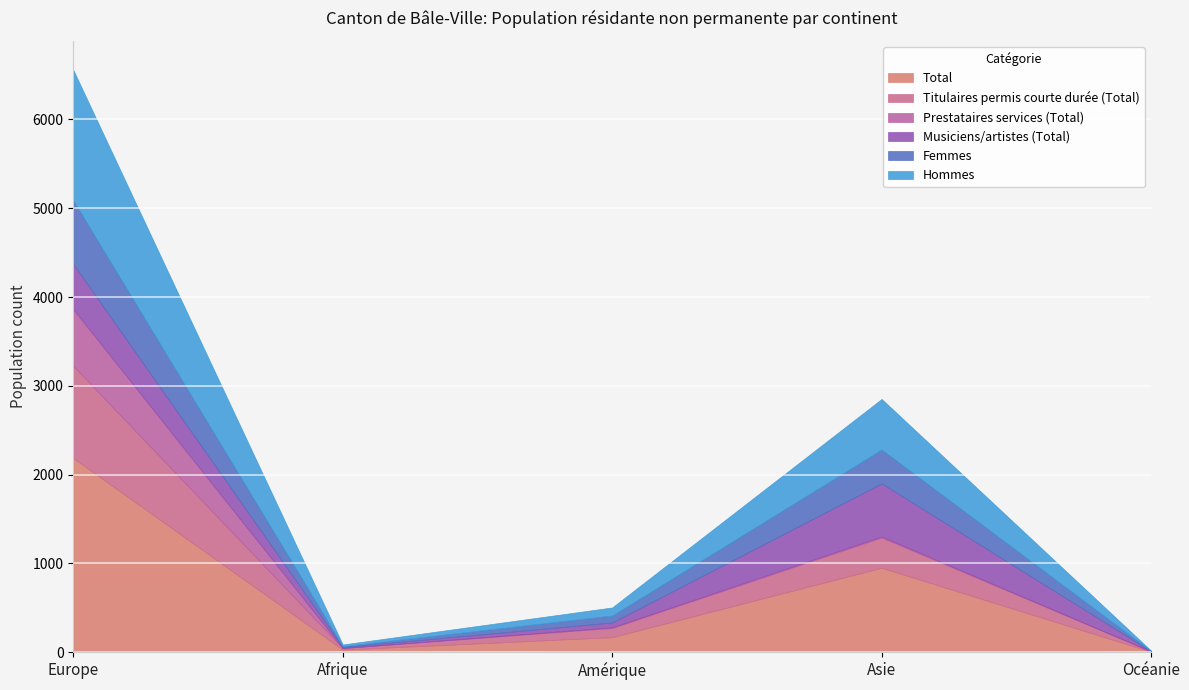

Rank the series by their maximum value, from lowest to highest.

Musiciens/artistes (Total), Prestataires services (Total), Femmes, Titulaires permis courte durée (Total), Hommes, Total